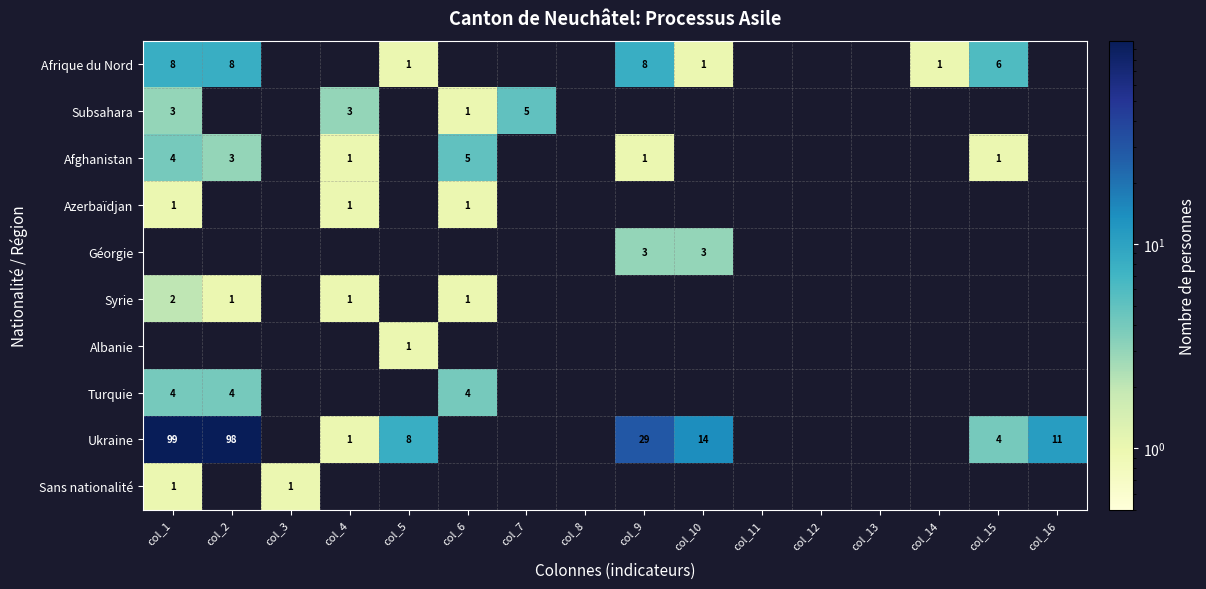

What is the total value across all series at col_2?

114